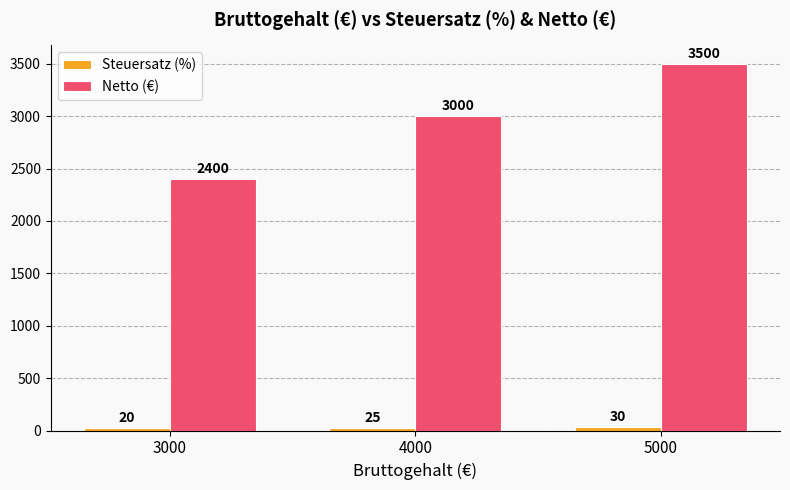

What is the value of the Netto (€) bar at the 2nd from the left?

3000